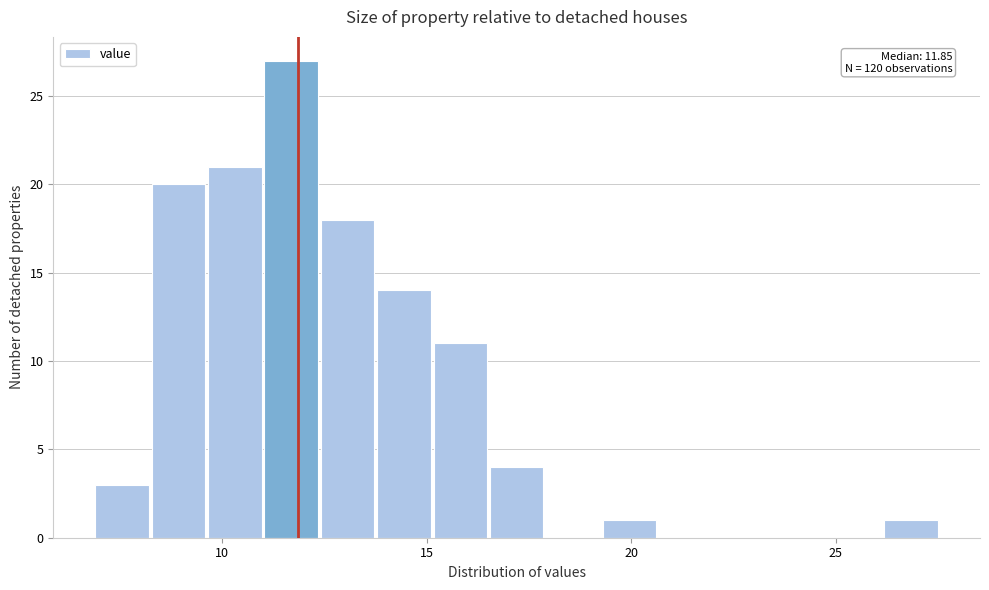

Read against the x-axis, roughly where is the centre of the tallest bar?

11.5